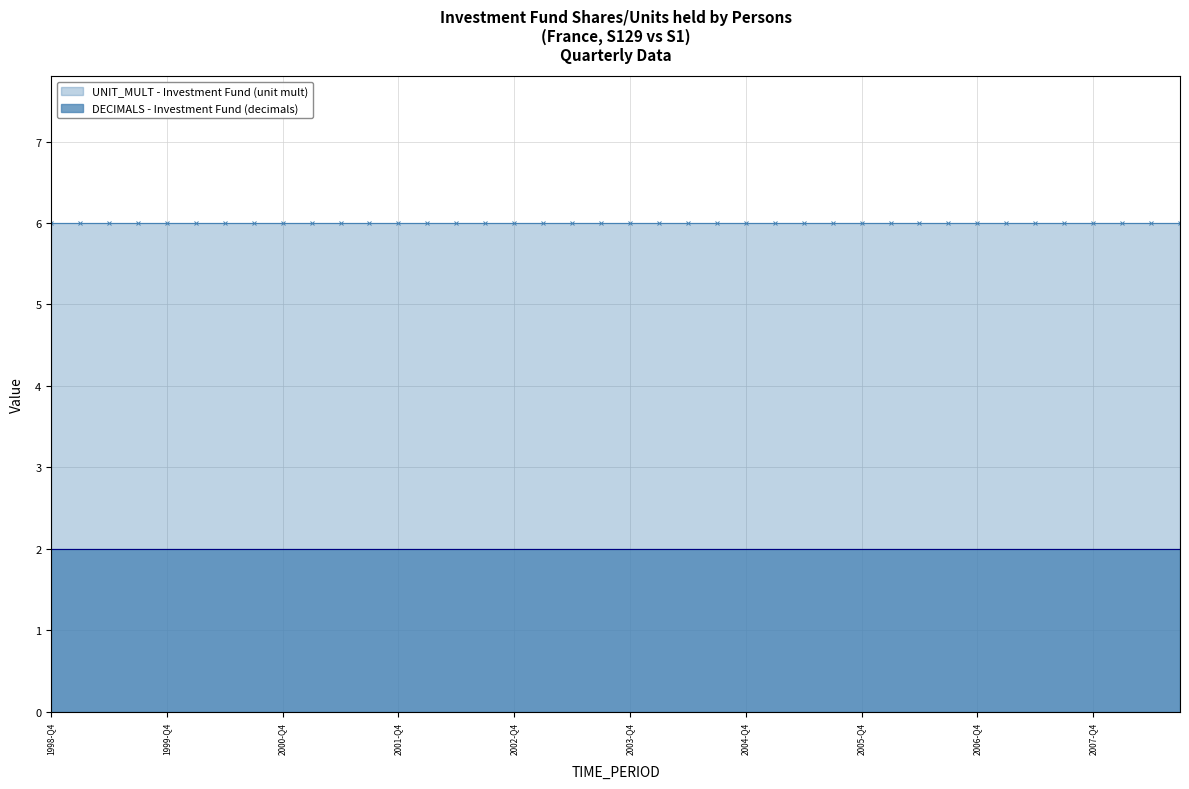

Rank the series by their maximum value, from lowest to highest.

DECIMALS, UNIT_MULT